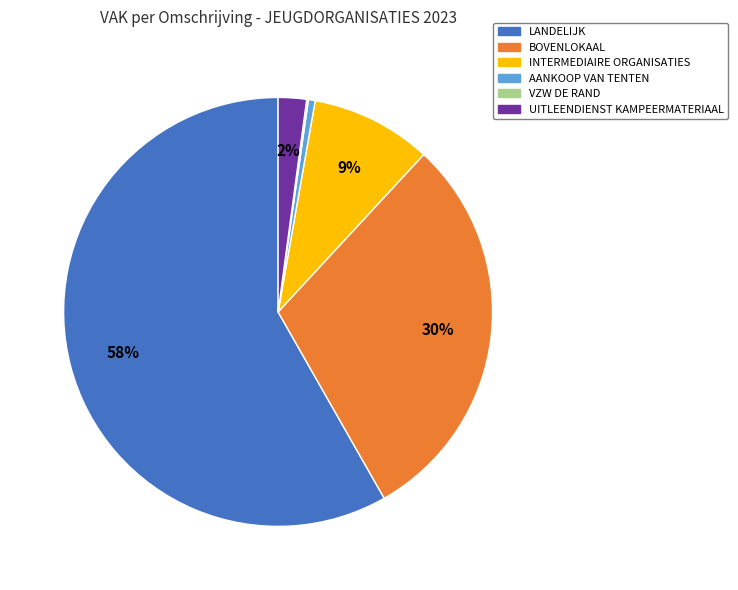

Is it true that LANDELIJK is 58% of the pie?

True